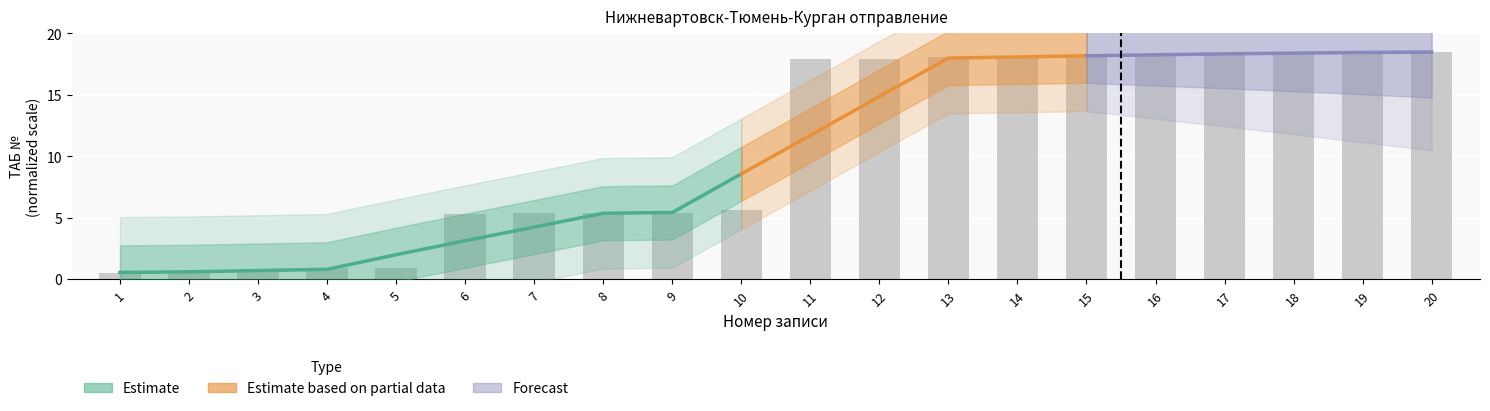

Rank the categories by value from lowest to highest.

1, 2, 3, 4, 5, 6, 7, 8, 9, 10, 11, 12, 13, 14, 15, 16, 17, 18, 19, 20